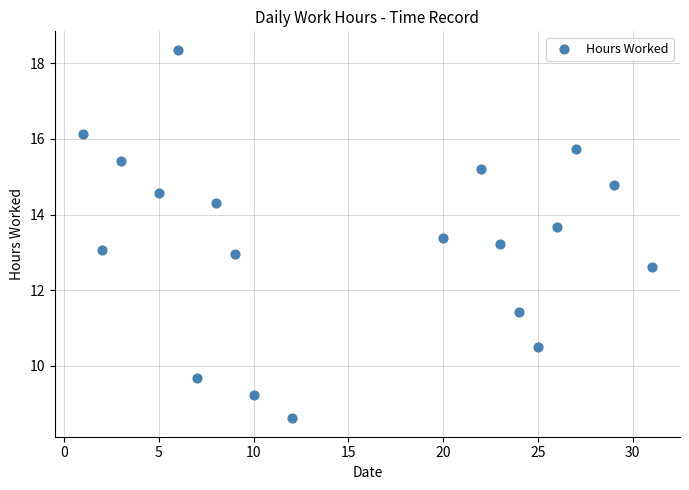

What is the range of X values (max minus min)?

30.0